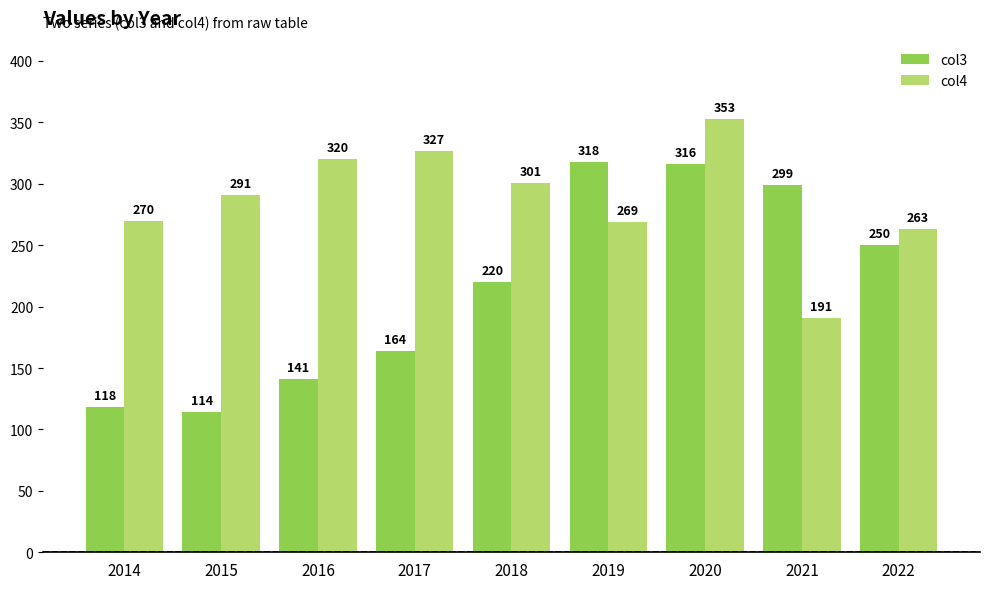

How many values in the col4 series are below 291?

4